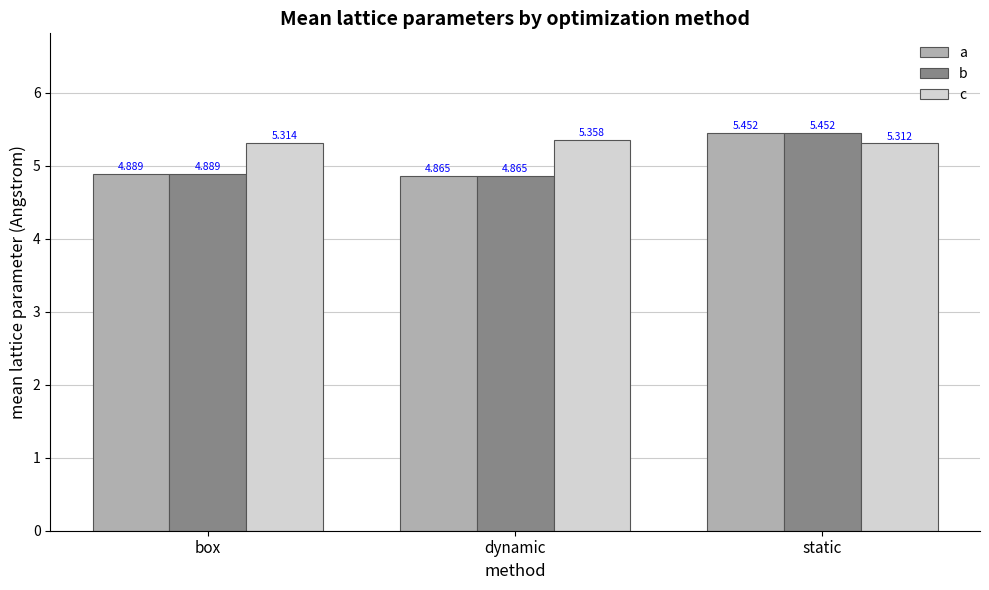

How many bars are there in each group?

3